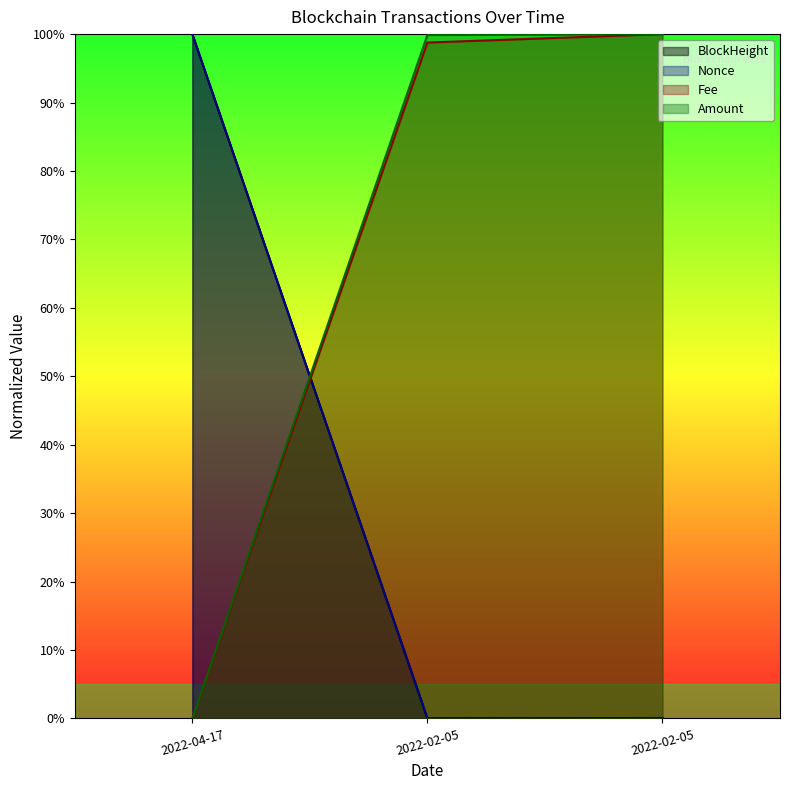

Is the value of Fee at 2022-04-17 greater than the value of BlockHeight at 2022-04-17?

No